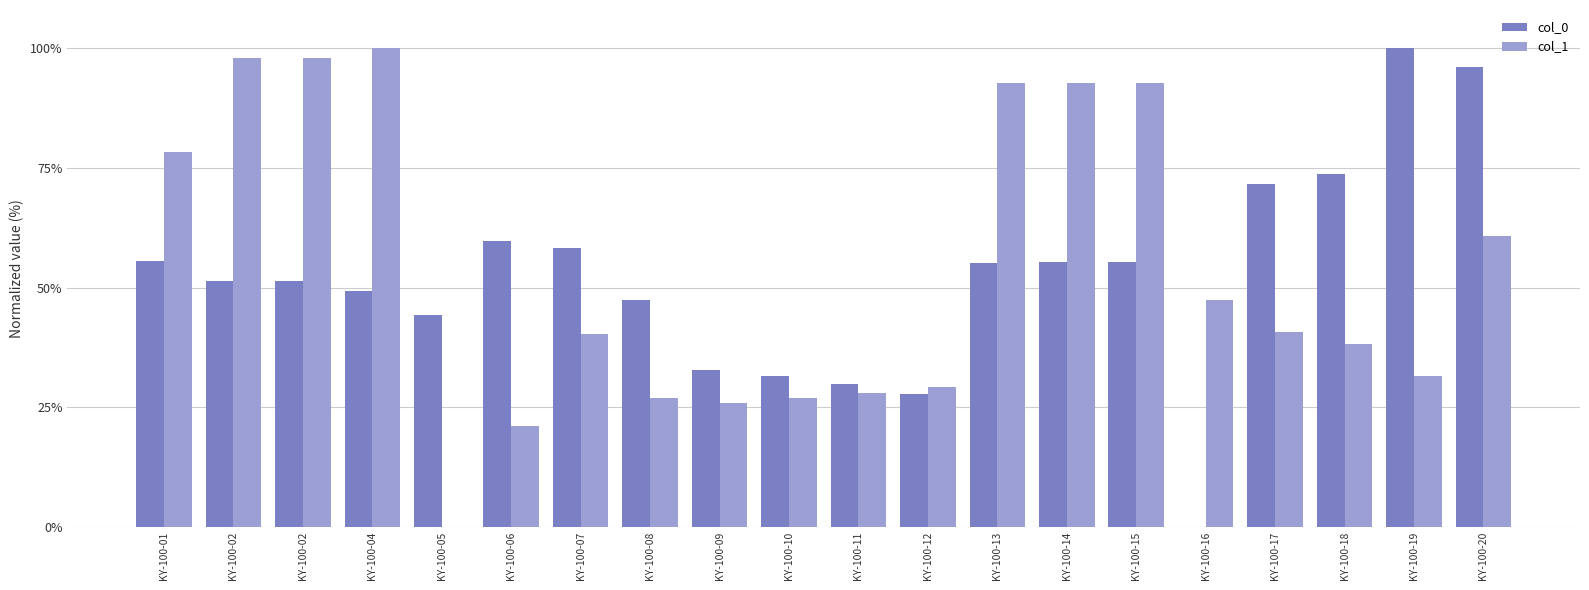

What is the sum of the col_0 values at KY-100-09 and KY-100-19?

132.7